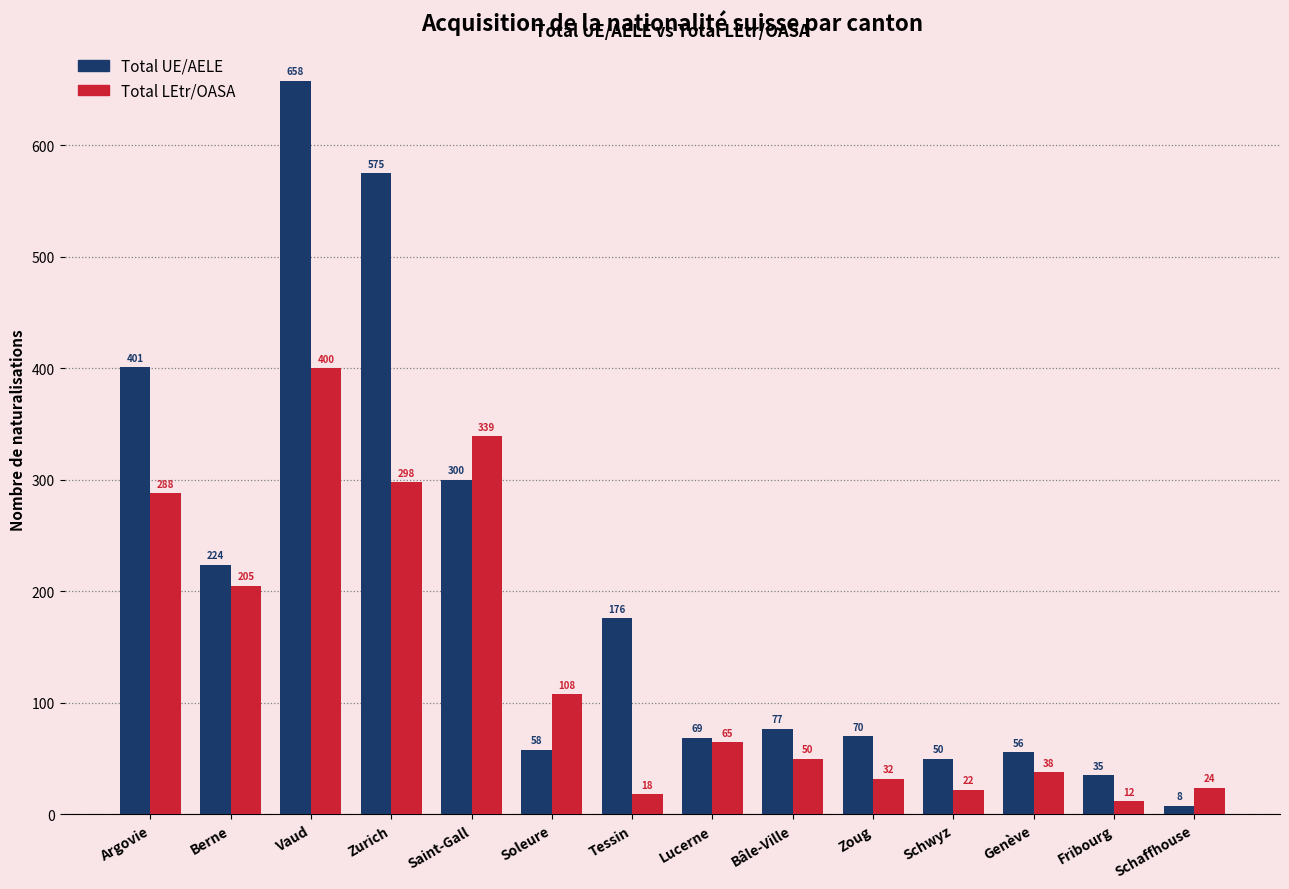

What is the label of the 12th bar from the right?

Vaud